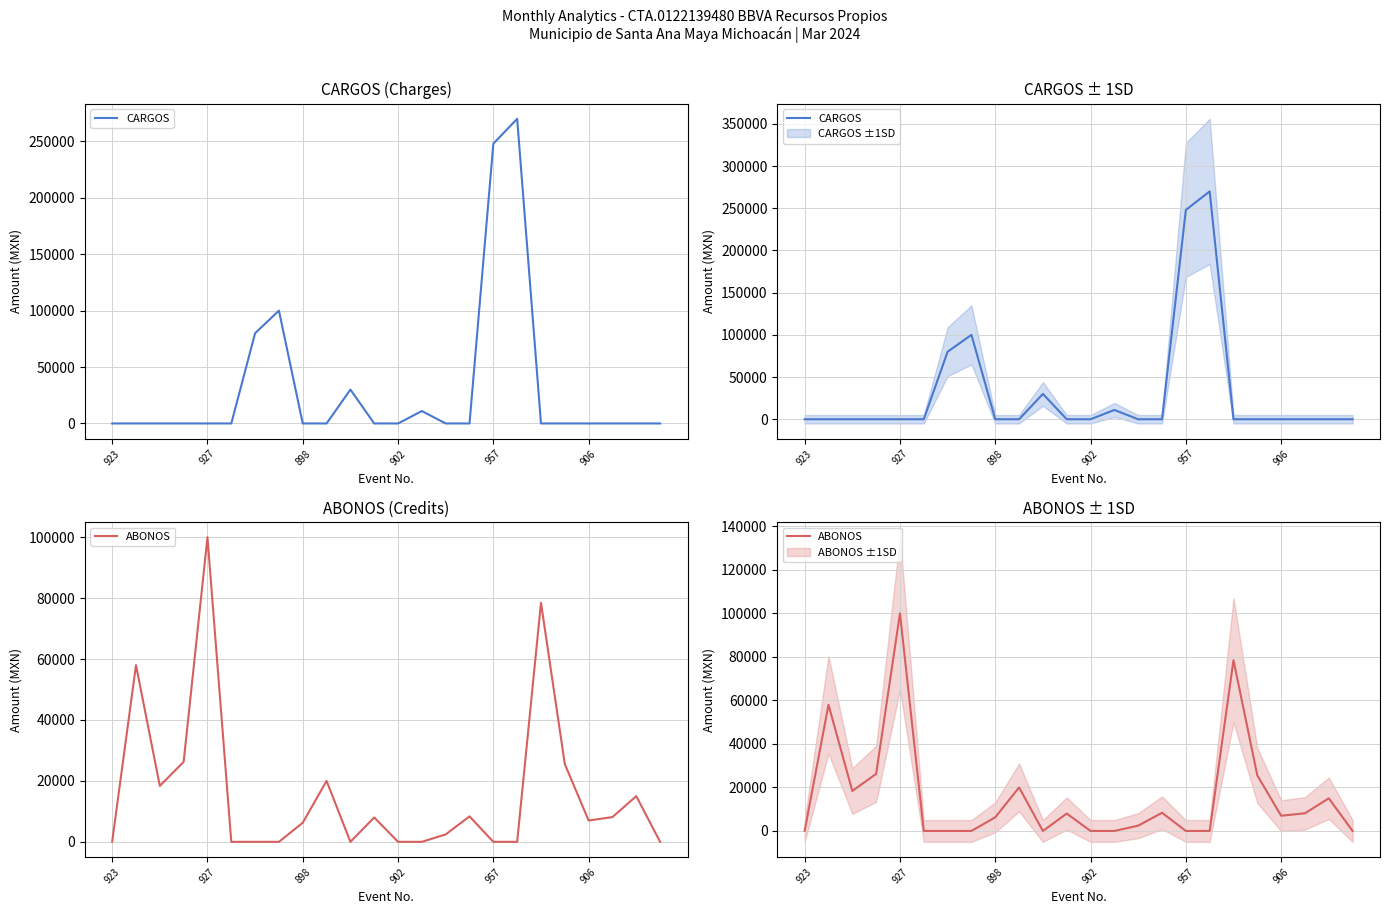

List the series in order of their overall mean, highest first.

CARGOS, ABONOS